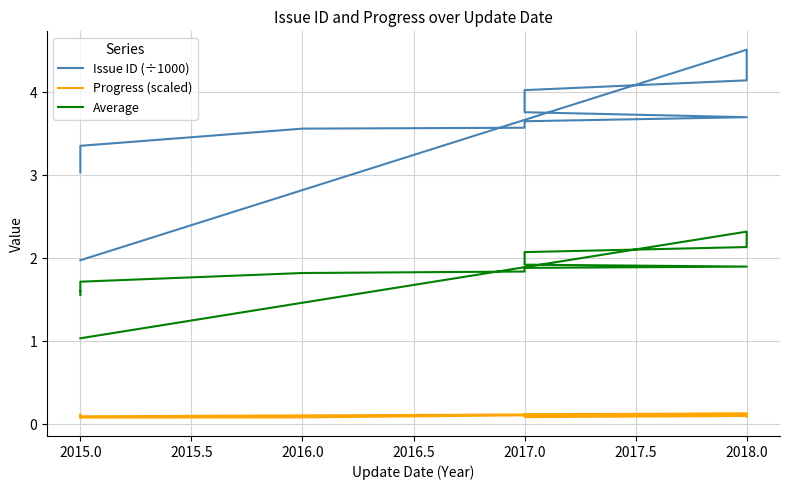

What is the sum of the Average values at 18 and 16?

3.2